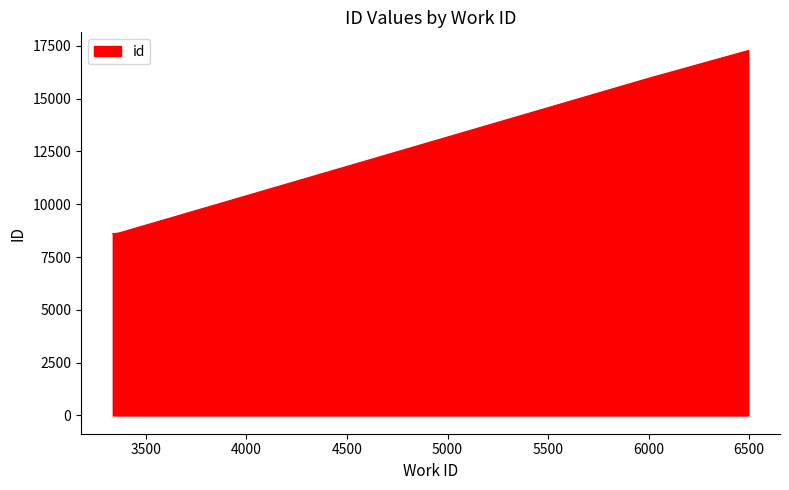

What is the difference between the maximum and second lowest values?

8669